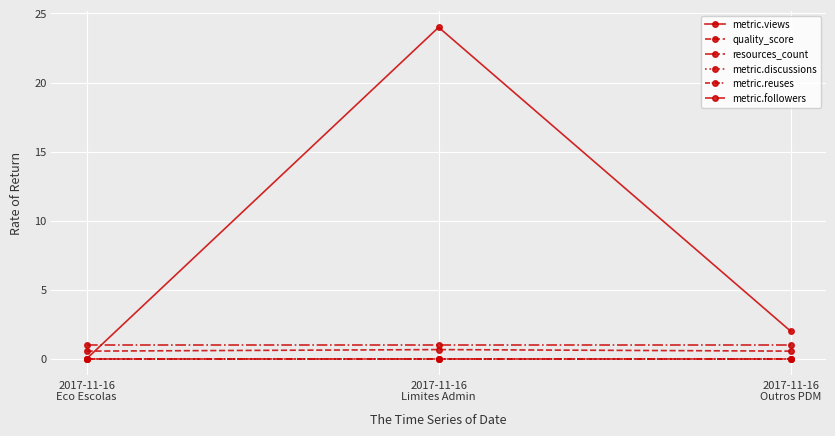

Does the chart have visible grid lines?

Yes